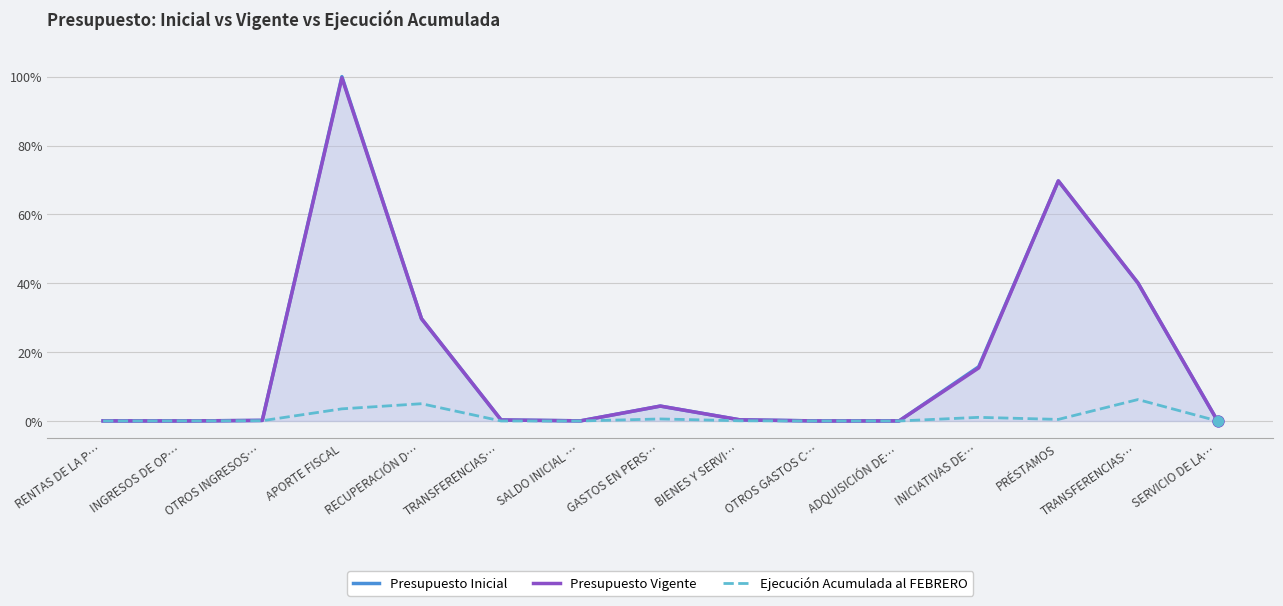

What are all the series names shown in the legend?

Presupuesto Inicial, Presupuesto Vigente, Ejecución Acumulada al FEBRERO